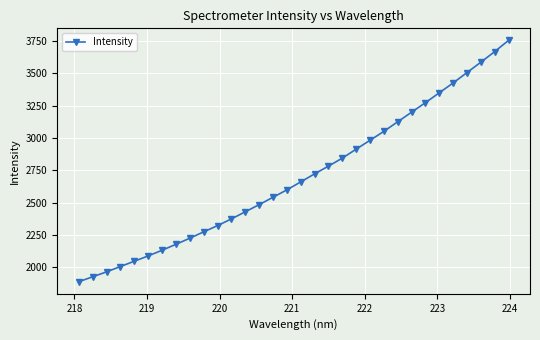

What is the maximum value shown in the chart?

3753.6